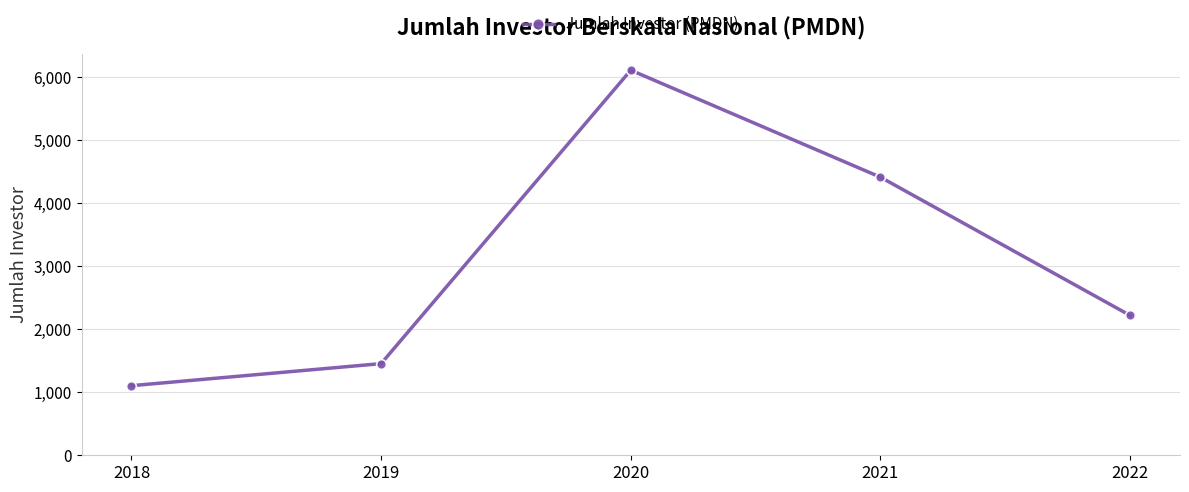

Approximately how many times larger is the value at 2022 compared to 2021?

0.5